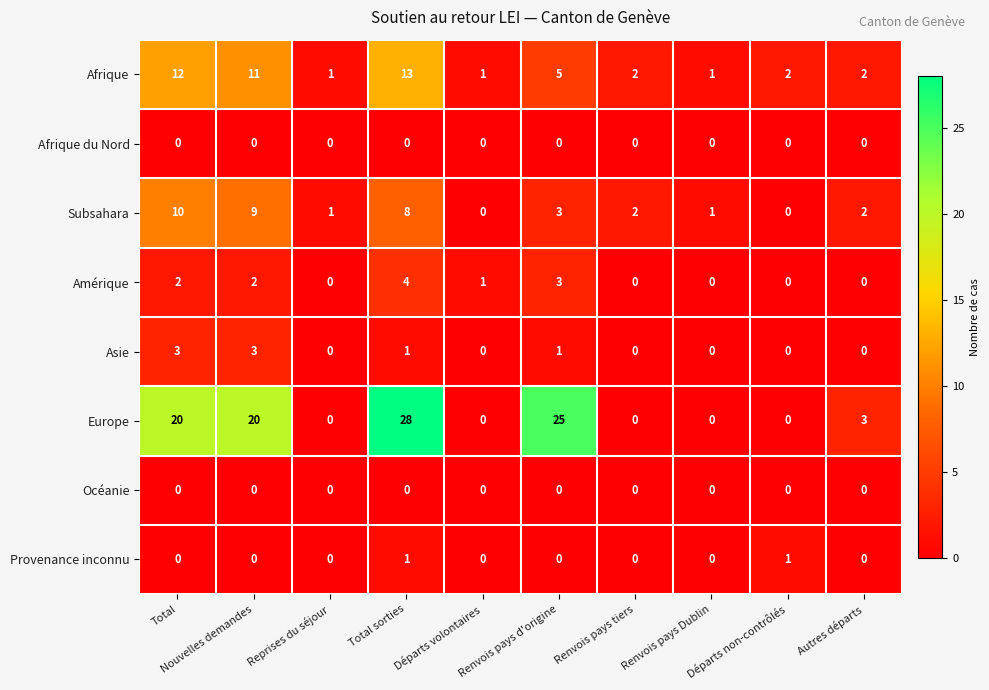

What is the greatest value displayed?

28